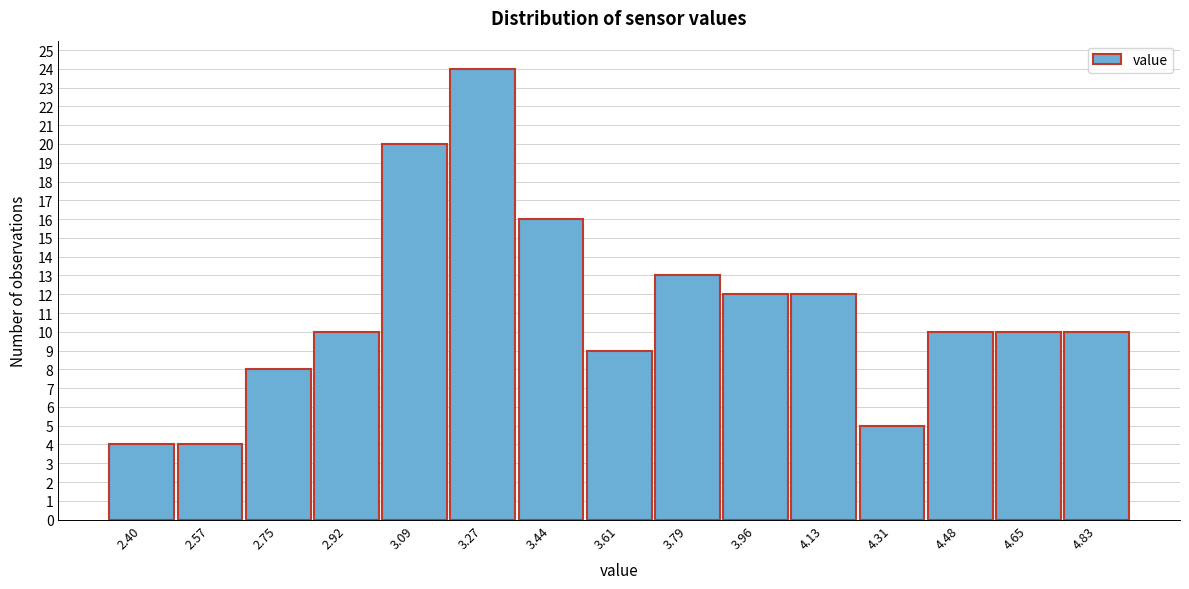

Reading left to right, transcribe all the data shown in this chart.

4	4	8	10	20	24	16	9	13	12	12	5	10	10	10